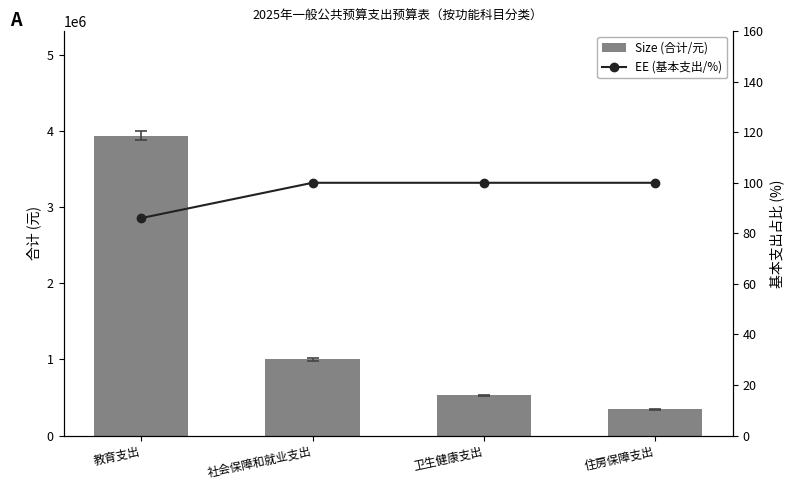

Rank the series by their average value, from lowest to highest.

基本支出(col_3), 合计(col_2)